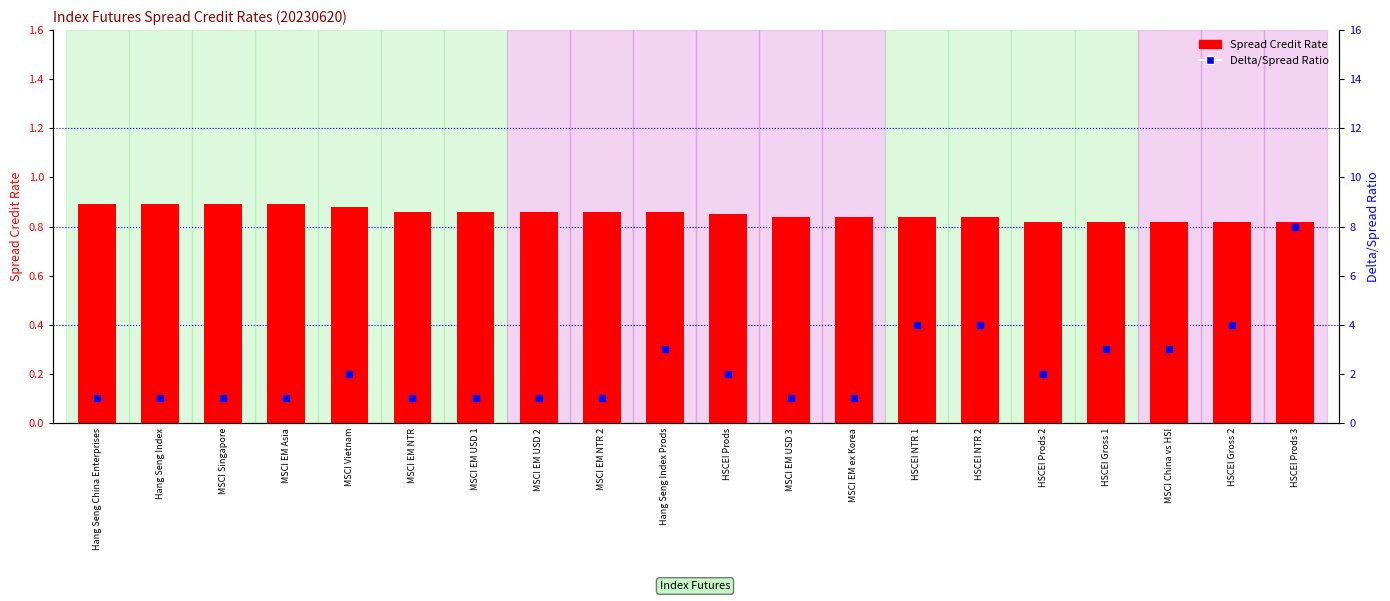

Which series has the widest spread of Y values?

Delta/Spread Ratio